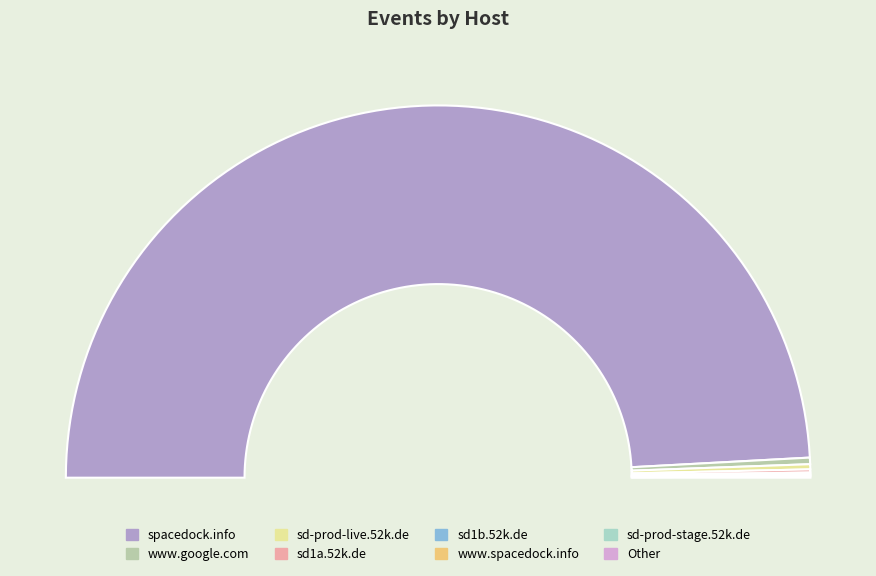

Is spacedock.info the majority of the pie?

Yes